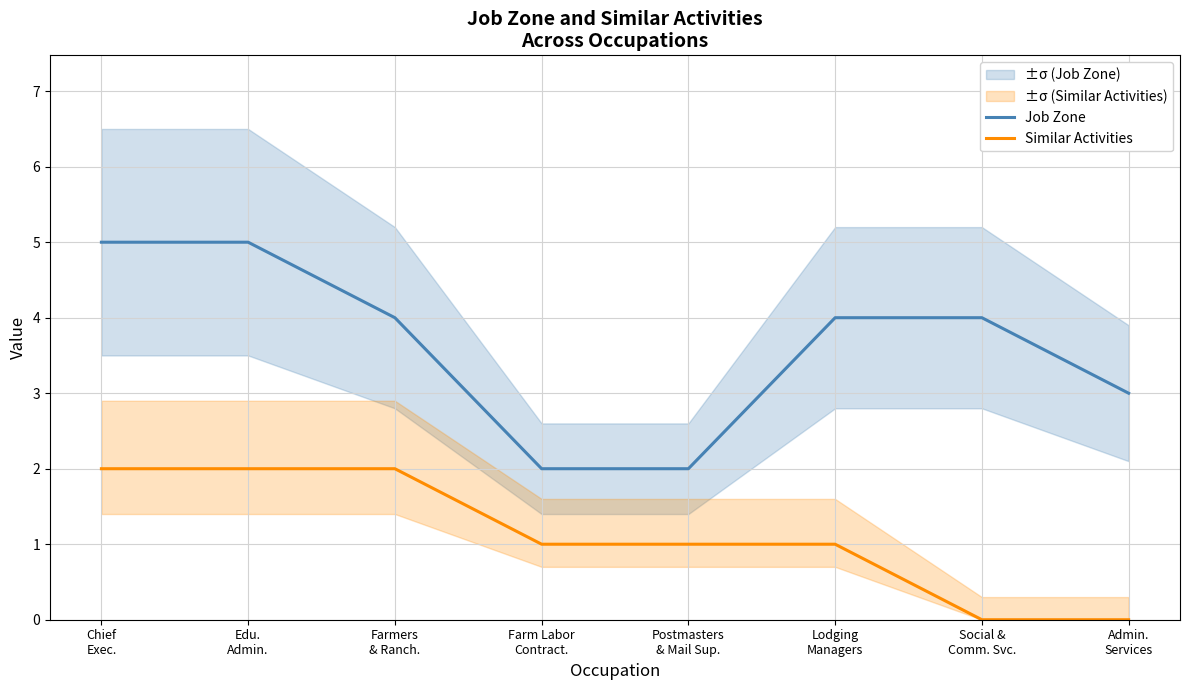

What are all the series names shown in the legend?

Job Zone, Similar Activities